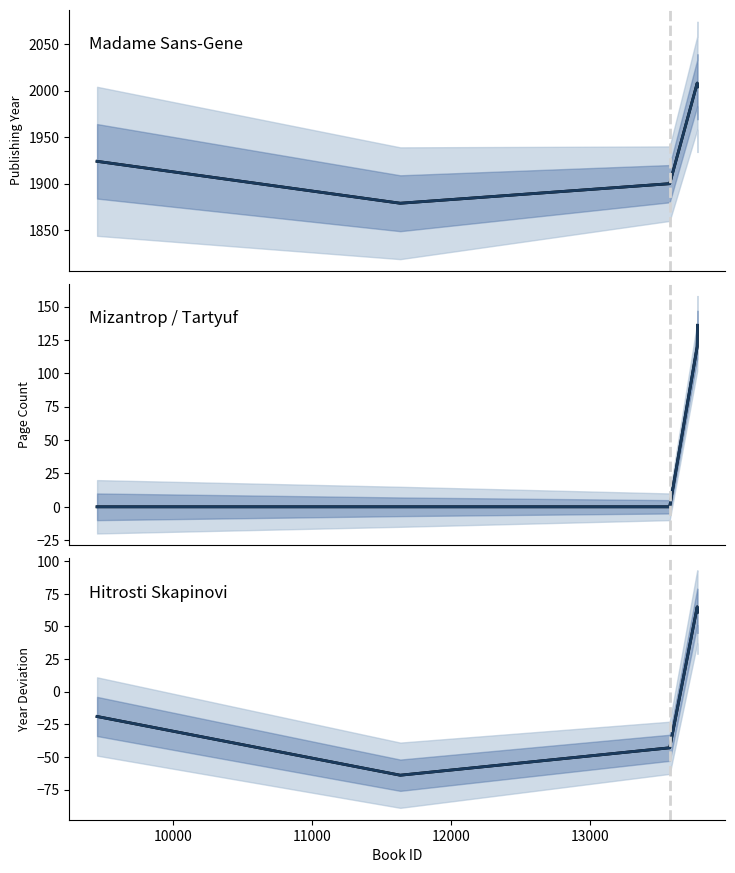

True or false: mean deviation and pageCount cross at least once.

False